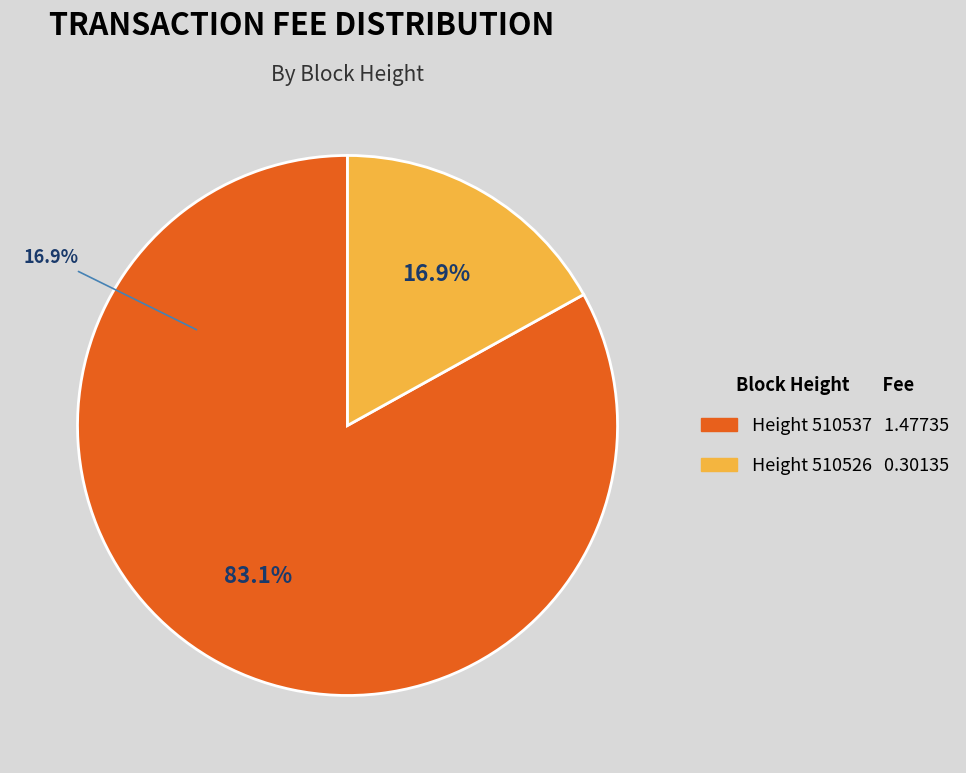

Which category has the biggest portion of the pie?

510537